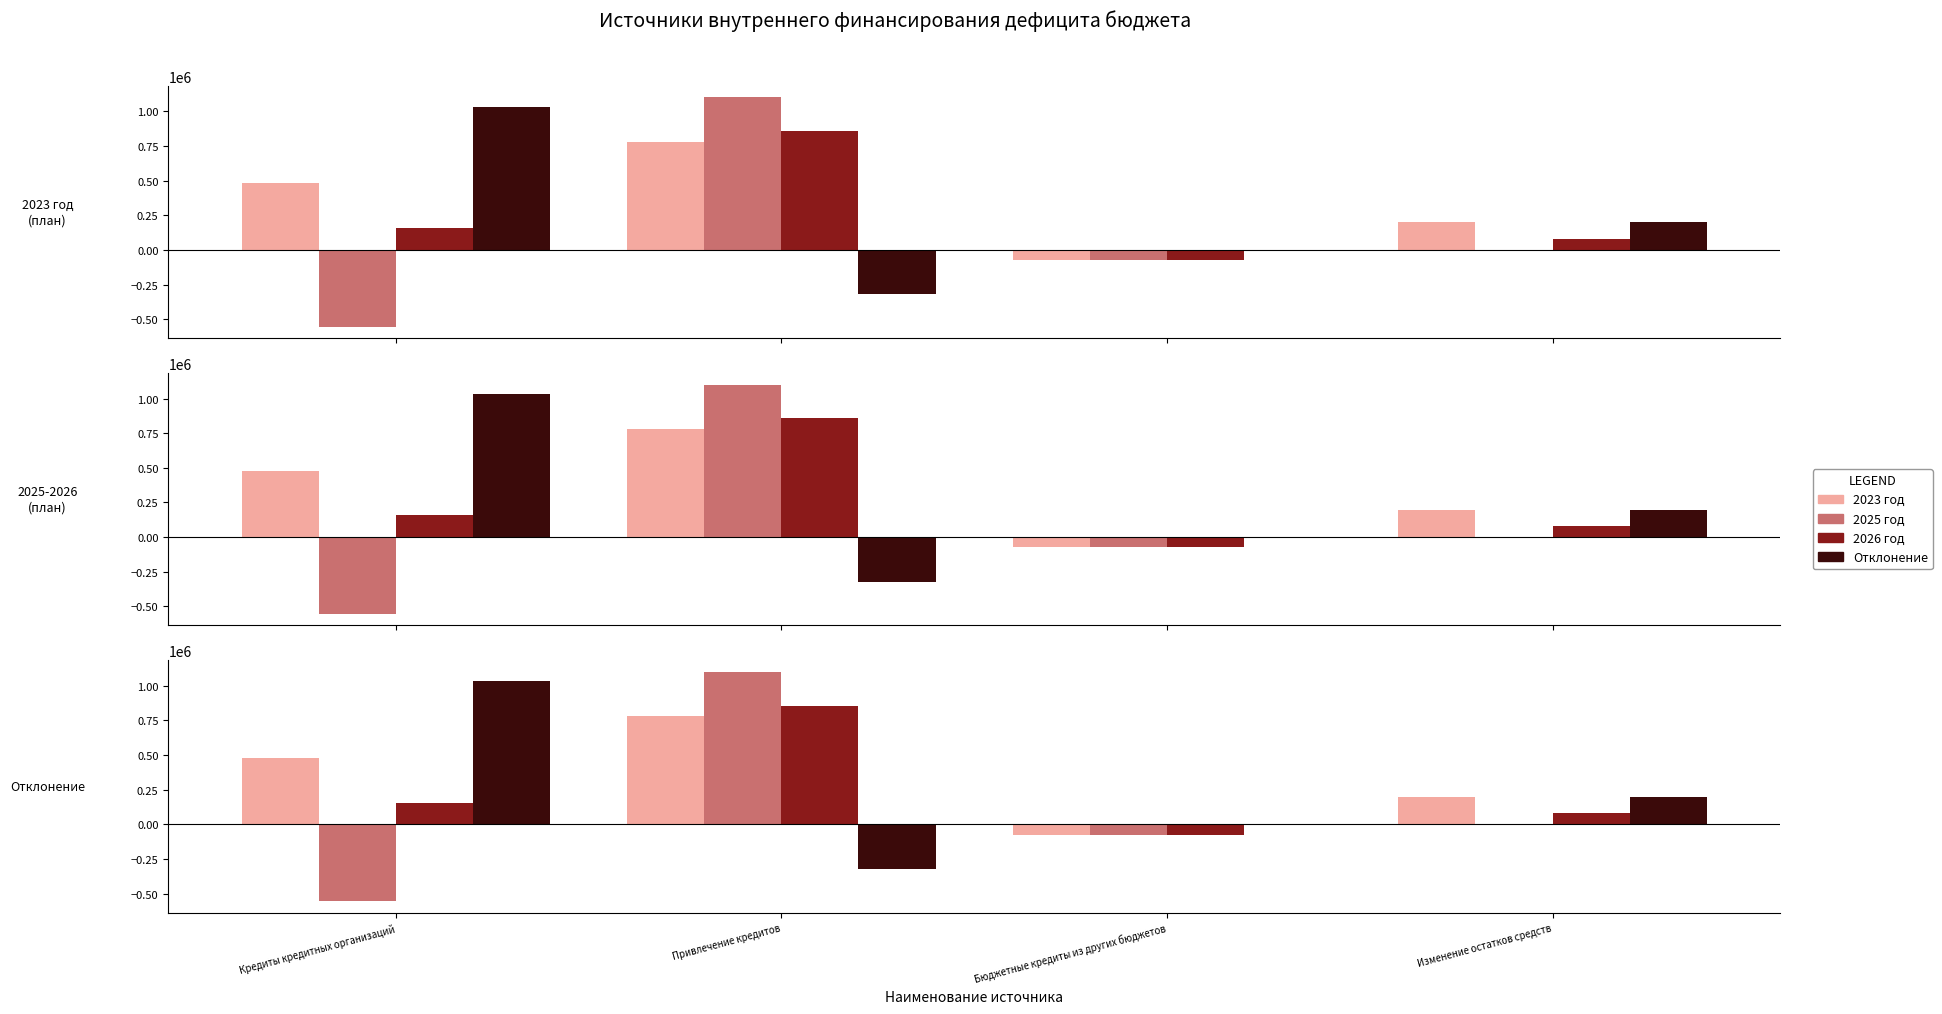

Rank the series at Привлечение кредитов from highest to lowest value.

2025 год, 2026 год, 2023 год, Отклонение